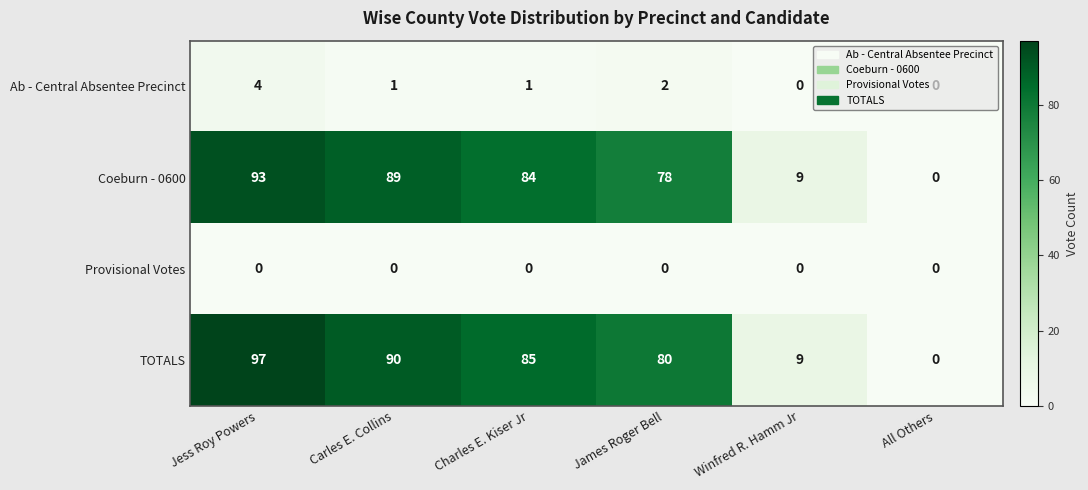

Which series has the widest spread of values?

TOTALS